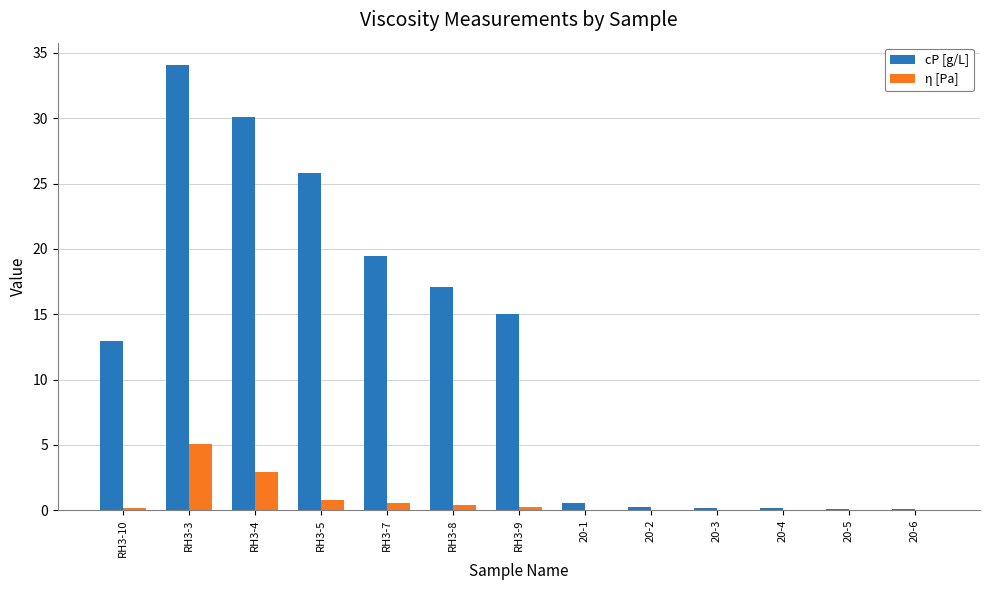

What is the sum of all cP [g/L] values?

155.8